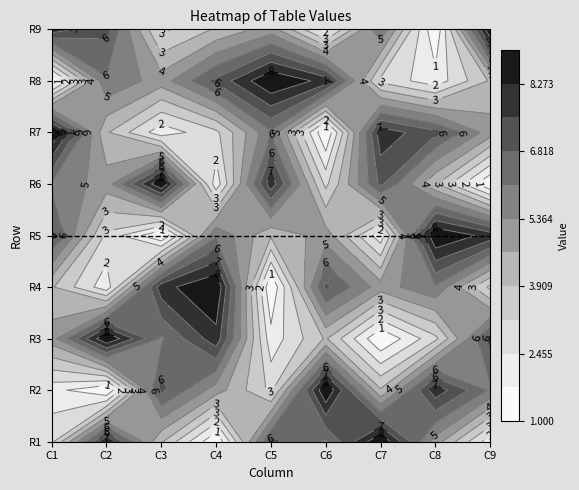

What is the average value of the row2 series?

5